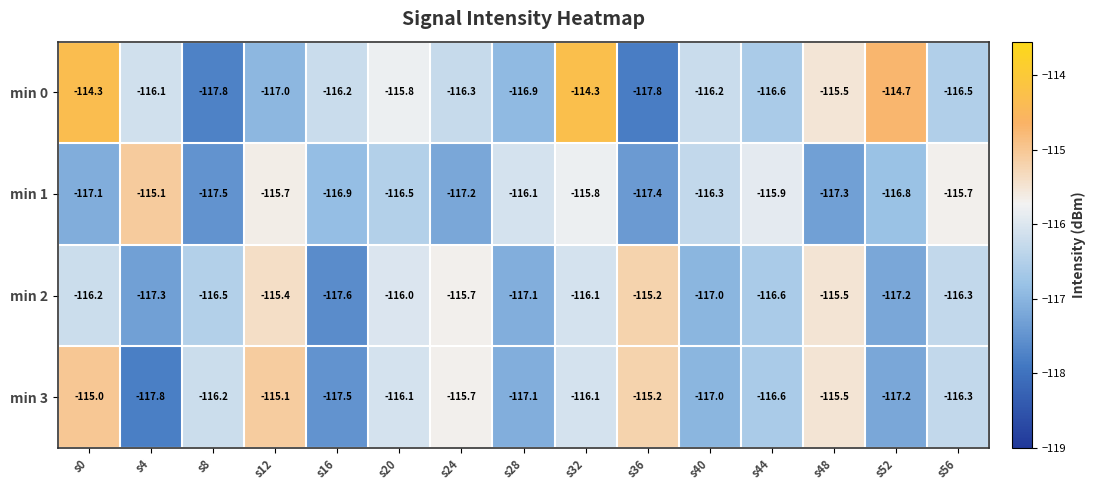

Which label corresponds to the smallest value in the chart?

s36